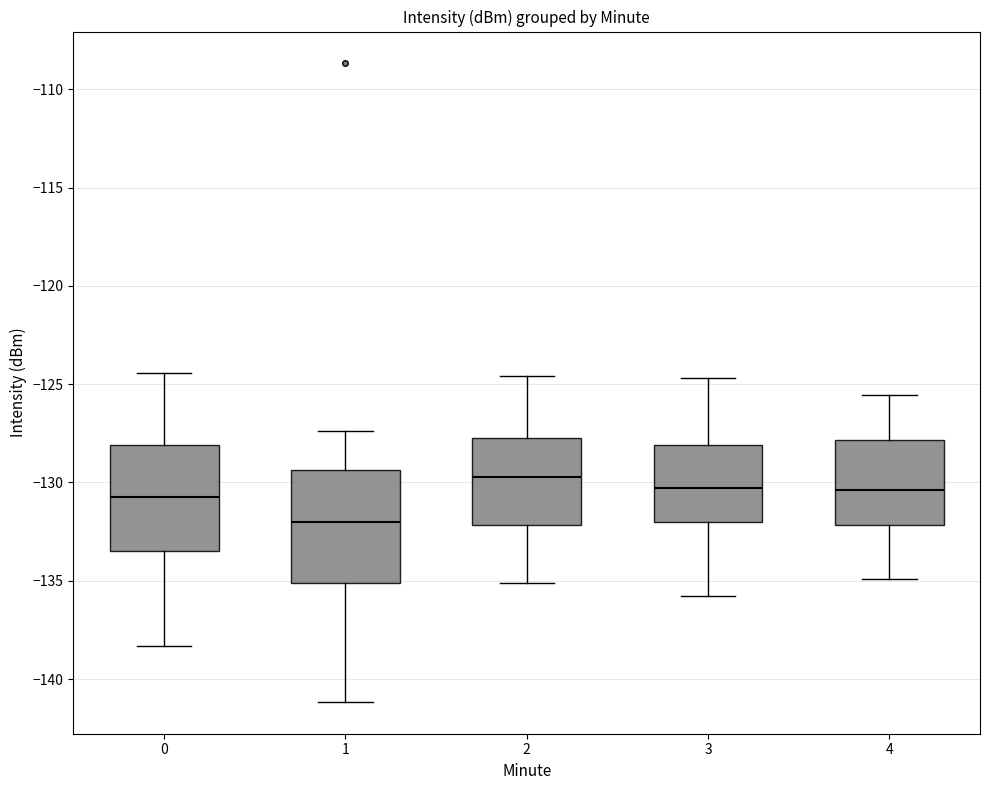

Which box's median line is the lowest?

1